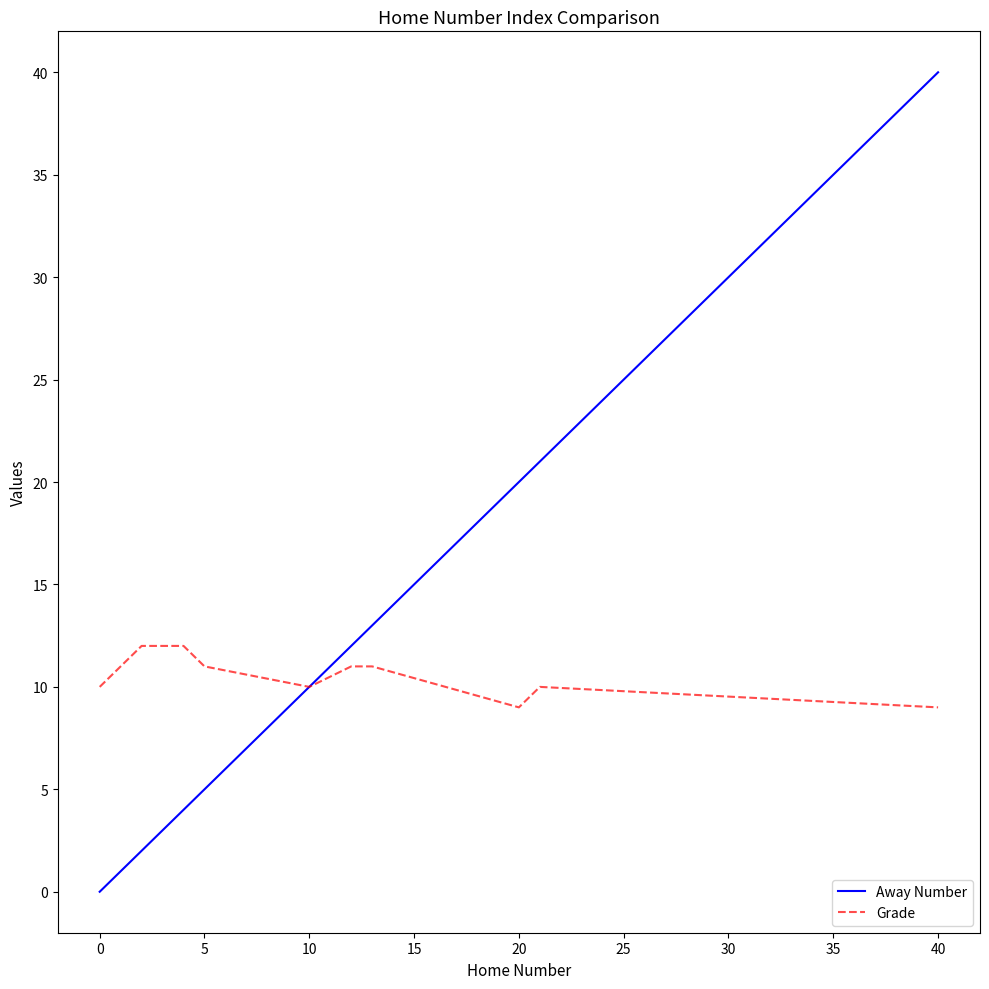

True or false: Away Number has more than 2 interior local peaks.

False